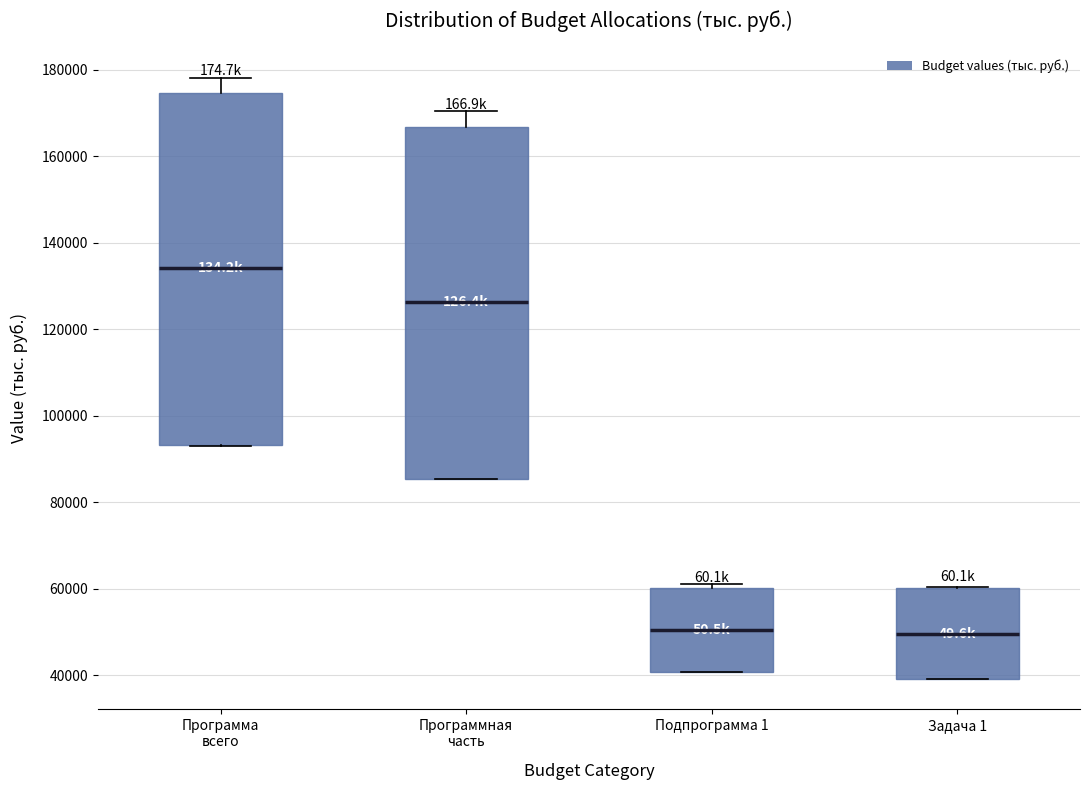

Reading left to right, transcribe this box plot: for each box, give where its median line is, the range the box spans, and where its two whiskers end, as read against the y-axis. The values are not printed on the chart, so give them approximately, as read against the axis.

Программа всего: median 134000, box 94000 to 174000, whiskers 94000 to 178000
Программная часть: median 126000, box 86000 to 166000, whiskers 86000 to 170000
Подпрограмма 1: median 50000, box 40000 to 60000, whiskers 40000 to 62000
Задача 1: median 50000, box 40000 to 60000, whiskers 40000 to 60000